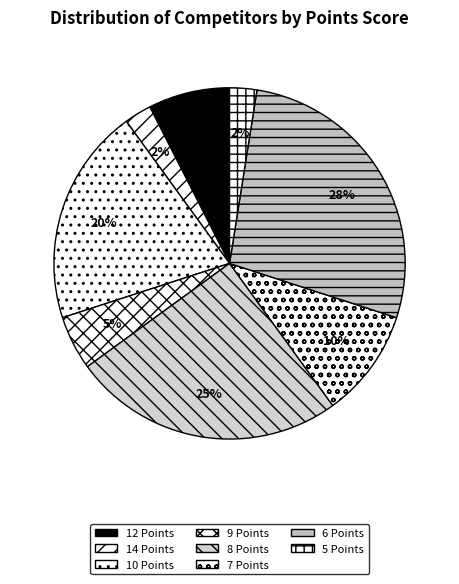

What percentage do 12 Points and 14 Points together represent?

10.0%